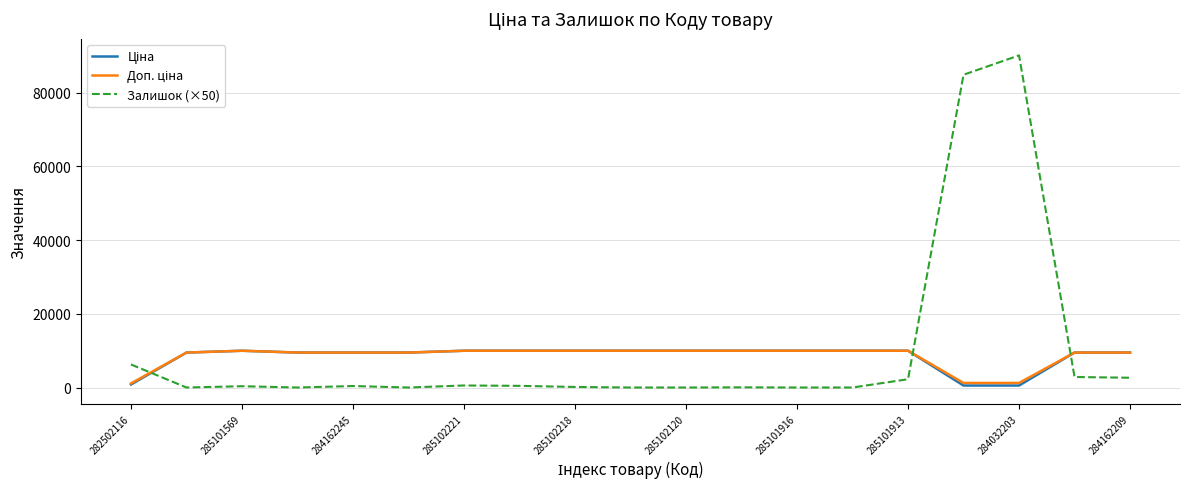

Which series has the largest range (max minus min)?

Залишок (×50)